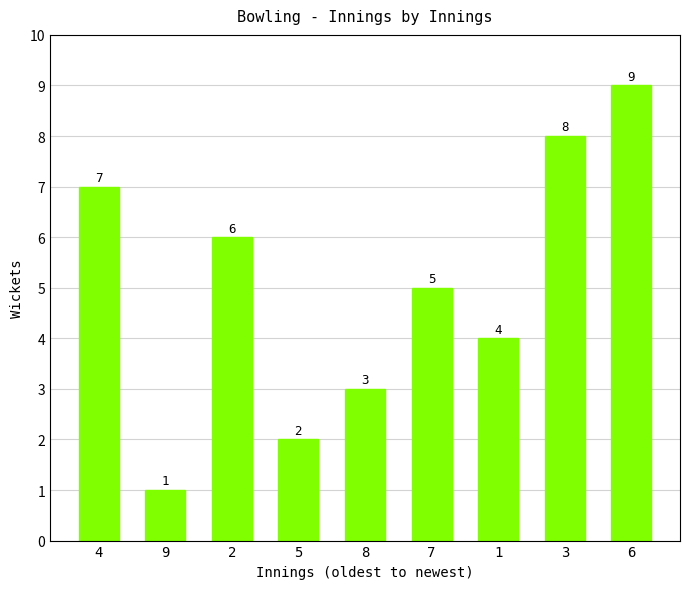

What is the difference between the second highest and minimum values?

7